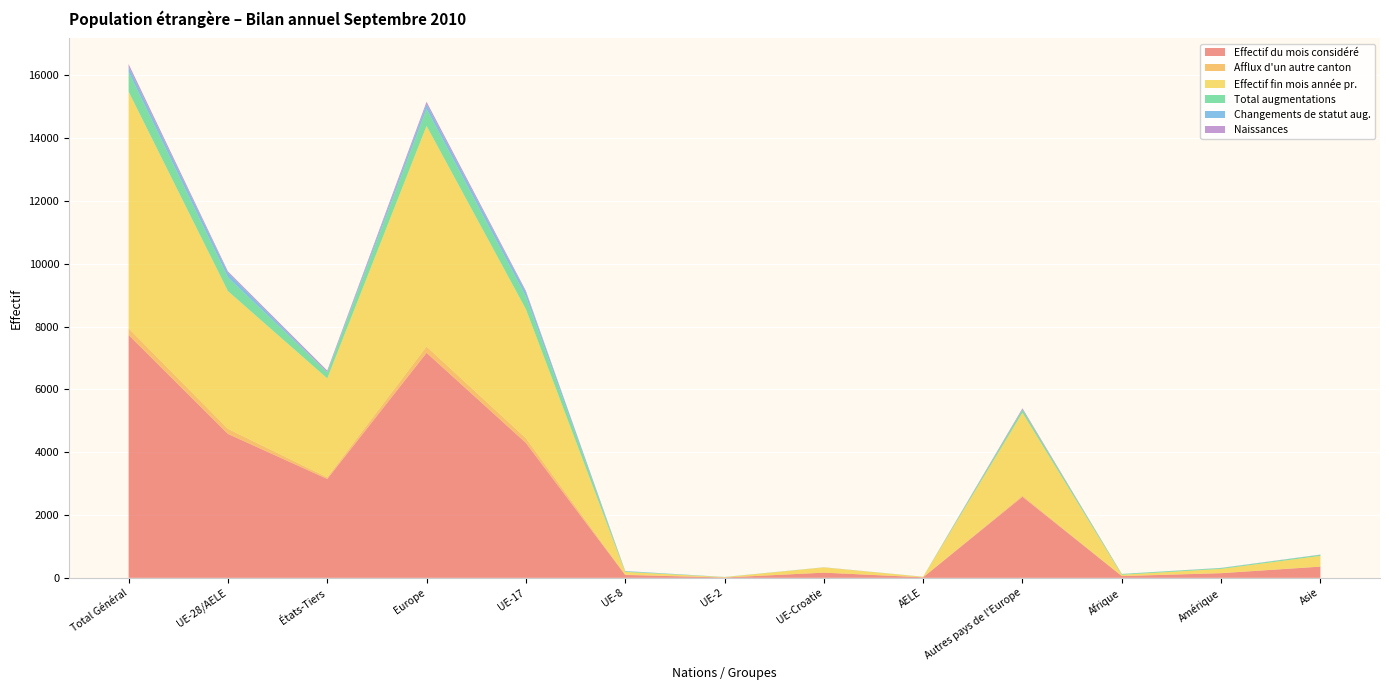

Reading left to right, what are all the values shown in this chart?

Effectif du mois considéré: Total Général=7732	UE-28/AELE=4583	États-Tiers=3149	Europe=7165	UE-17=4297	UE-8=93	UE-2=11	UE-Croatie=165	AELE=17	Autres pays de l'Europe=2582	Afrique=57	Amérique=148	Asie=357
Afflux d'un autre canton: Total Général=212	UE-28/AELE=161	États-Tiers=51	Europe=201	UE-17=150	UE-8=9	UE-2=0	UE-Croatie=1	AELE=1	Autres pays de l'Europe=40	Afrique=2	Amérique=6	Asie=3
Effectif fin mois année pr.: Total Général=7537	UE-28/AELE=4386	États-Tiers=3151	Europe=7023	UE-17=4108	UE-8=86	UE-2=12	UE-Croatie=166	AELE=14	Autres pays de l'Europe=2637	Afrique=40	Amérique=131	Asie=340
Total augmentations: Total Général=627	UE-28/AELE=437	États-Tiers=190	Europe=538	UE-17=408	UE-8=17	UE-2=6	UE-Croatie=3	AELE=3	Autres pays de l'Europe=101	Afrique=24	Amérique=26	Asie=35
Changements de statut aug.: Total Général=165	UE-28/AELE=150	États-Tiers=15	Europe=154	UE-17=137	UE-8=12	UE-2=0	UE-Croatie=0	AELE=1	Autres pays de l'Europe=4	Afrique=2	Amérique=6	Asie=3
Naissances: Total Général=85	UE-28/AELE=41	États-Tiers=44	Europe=76	UE-17=38	UE-8=1	UE-2=0	UE-Croatie=2	AELE=0	Autres pays de l'Europe=35	Afrique=1	Amérique=1	Asie=4